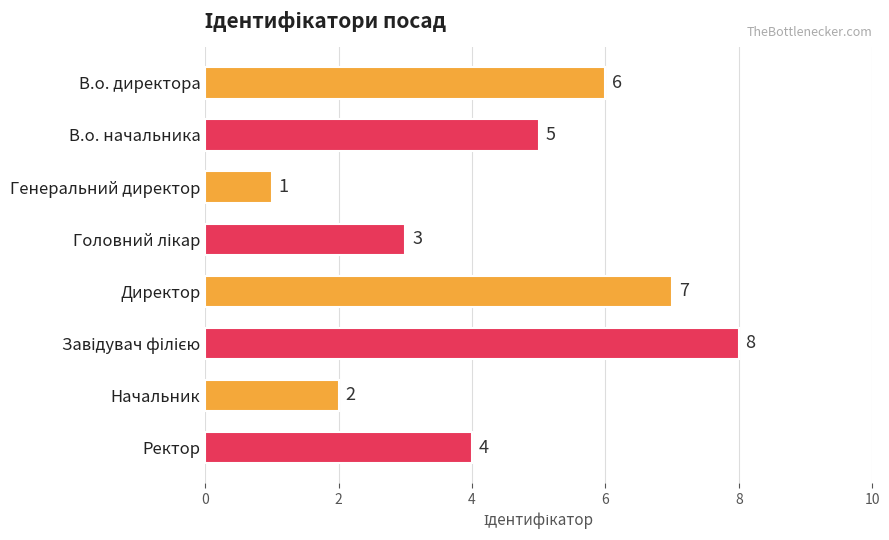

Between В.о. начальника and Начальник, which is larger?

В.о. начальника